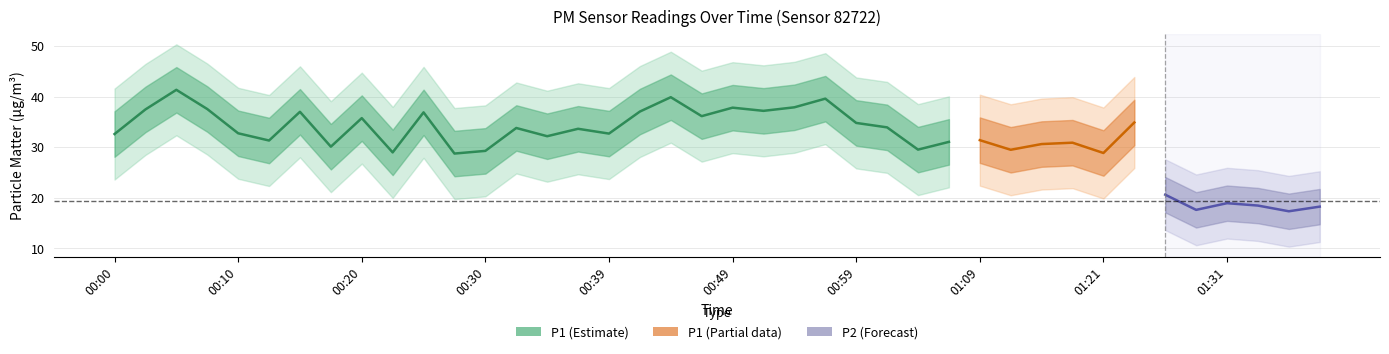

What is the label of the 3rd point from the right?

01:33